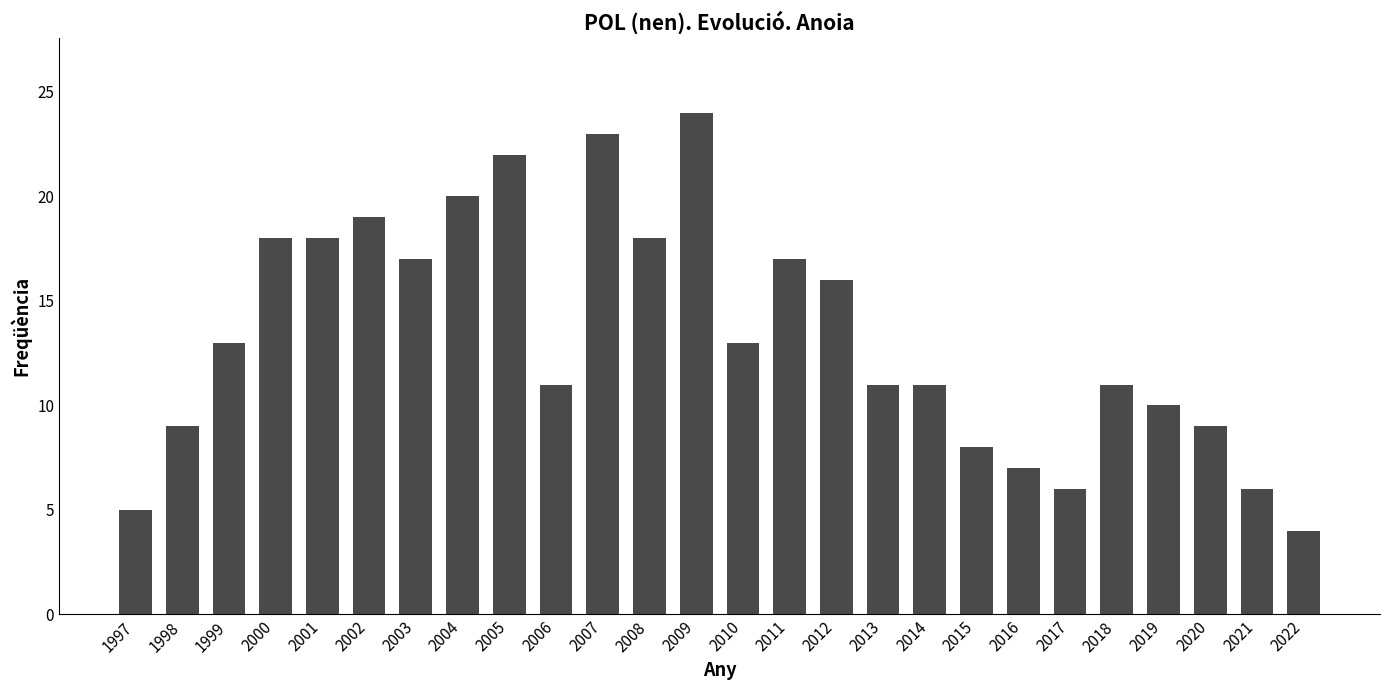

Reading left to right, list all the values displayed in this chart.

1997=5	1998=9	1999=13	2000=18	2001=18	2002=19	2003=17	2004=20	2005=22	2006=11	2007=23	2008=18	2009=24	2010=13	2011=17	2012=16	2013=11	2014=11	2015=8	2016=7	2017=6	2018=11	2019=10	2020=9	2021=6	2022=4